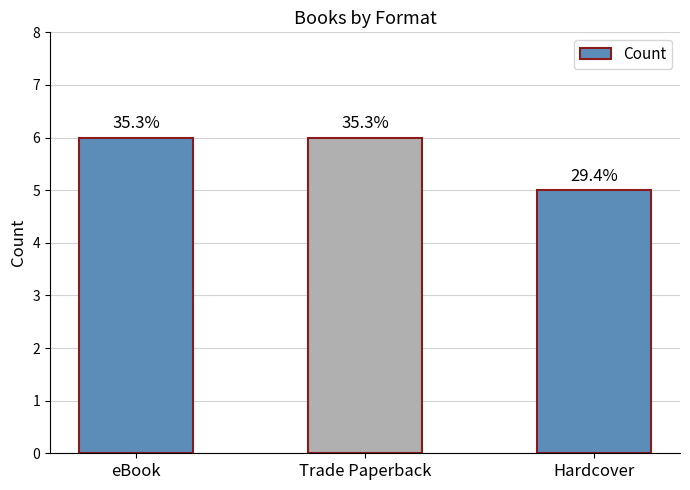

What is the sum of all values?

17